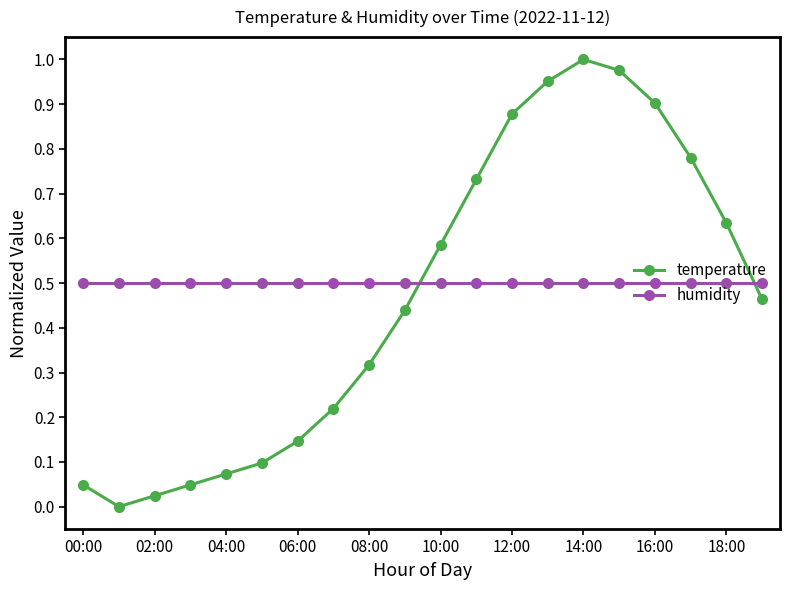

How many interior local valleys does the temperature series have?

1